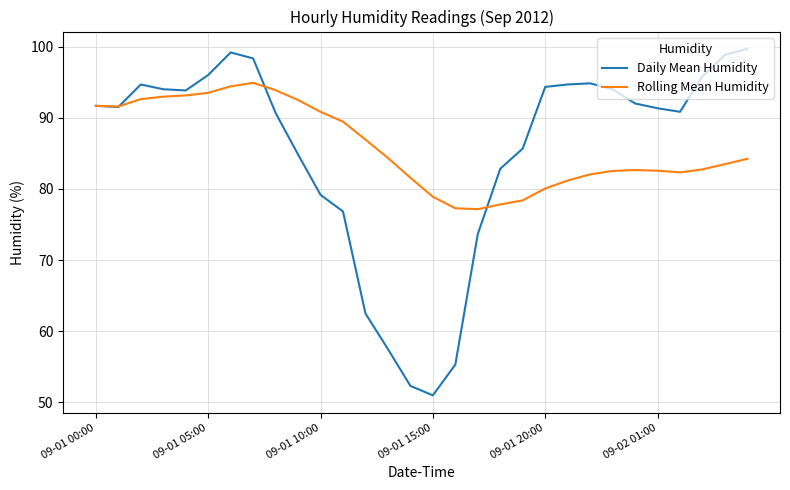

What is the maximum value for Daily Mean Humidity?

99.7